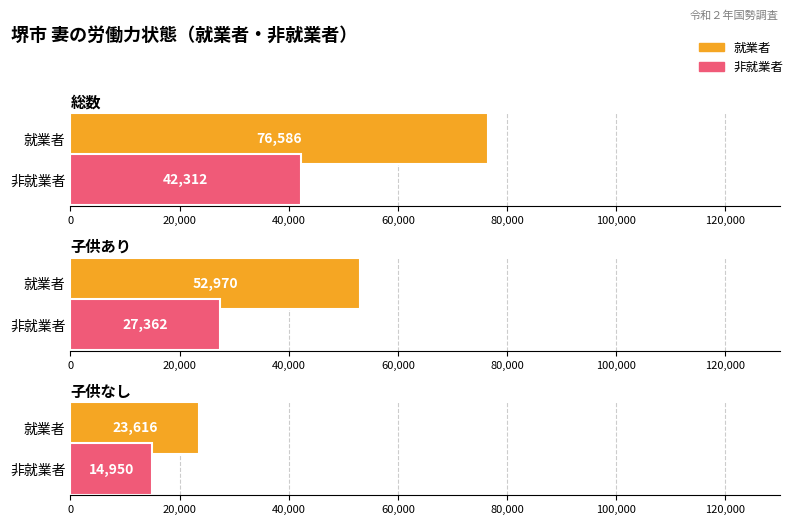

The 就業者 series shows 32473 at 子供なし. True or false?

False